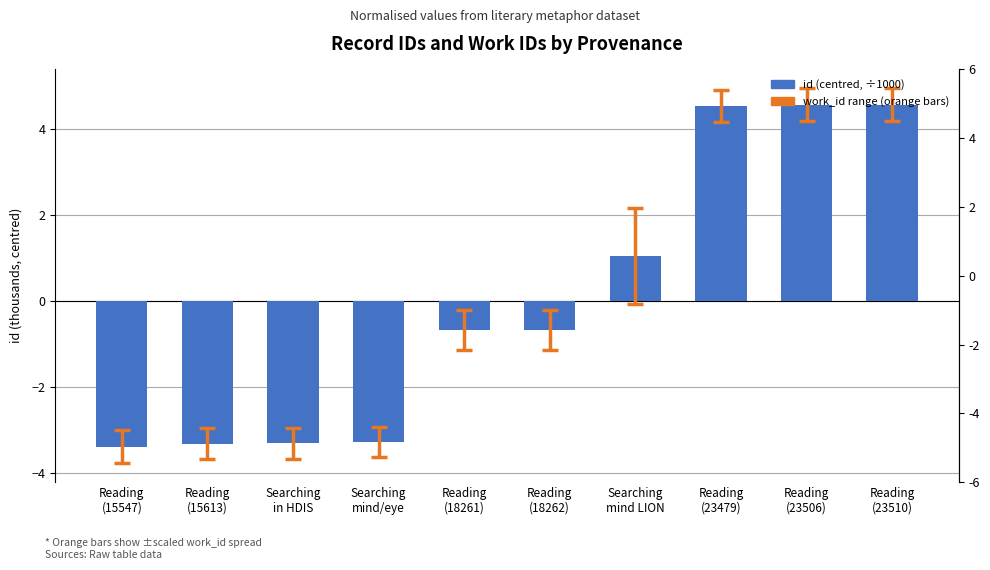

What is the maximum value shown in the chart?

4.6